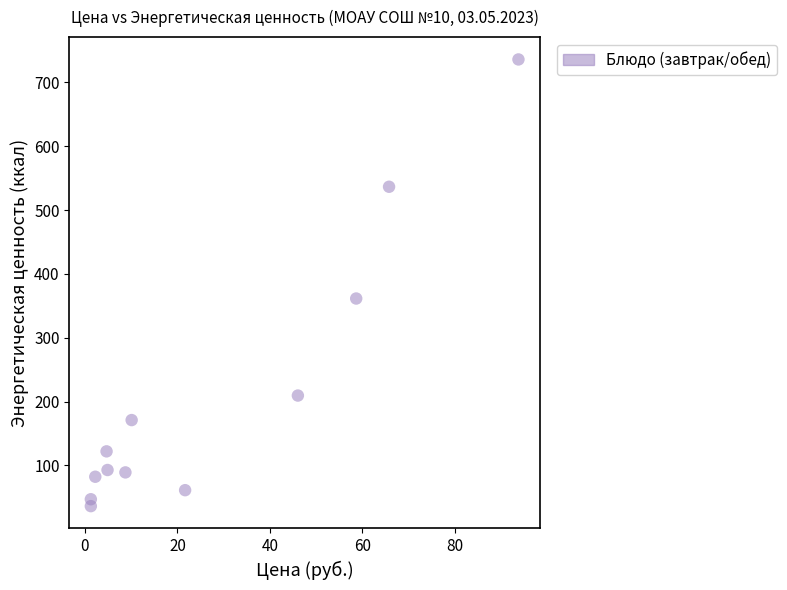

What is the average Y value?

212.0